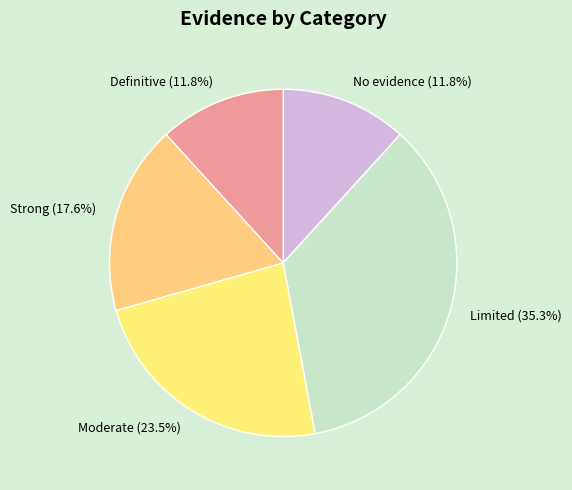

What percentage is the Strong slice, to the nearest percent?

18%